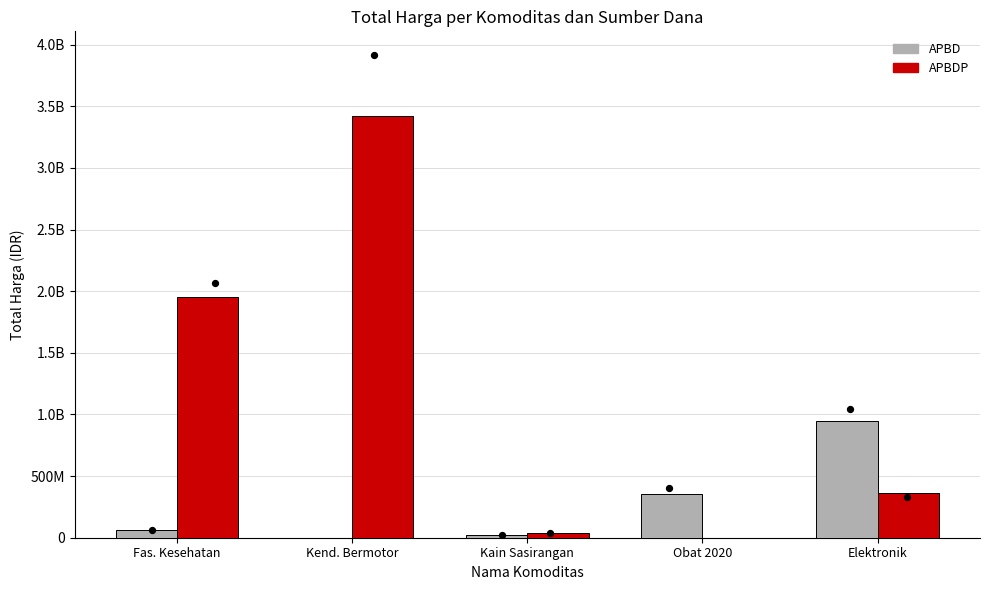

What is the total value across all series at Elektronik?

1310870800